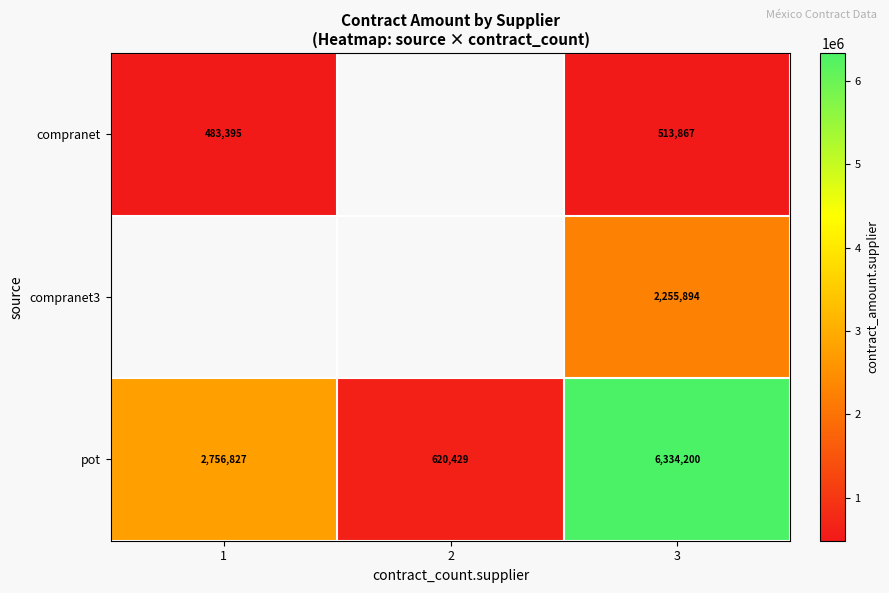

The row_2 series shows 620429.3 at 2. True or false?

True